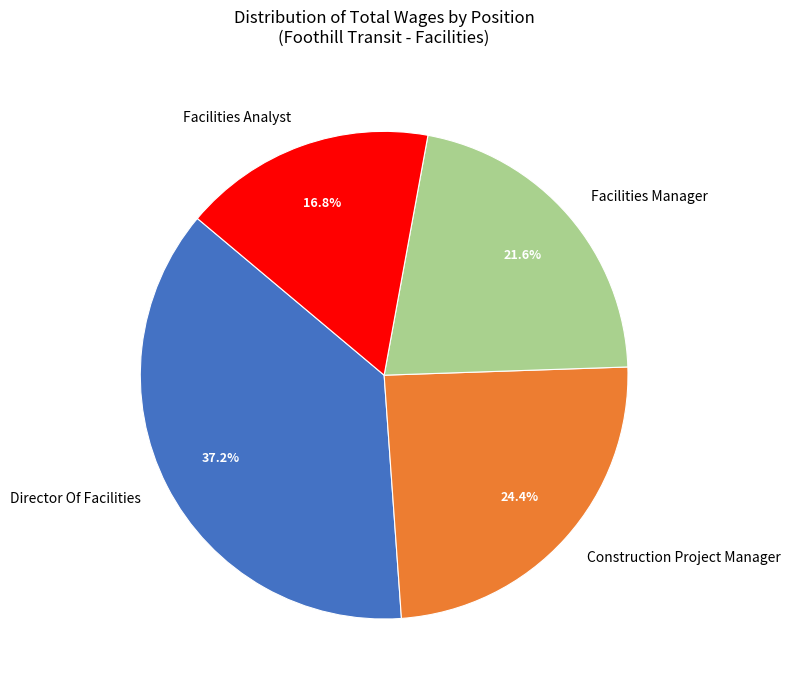

How many slices are in this pie chart?

4